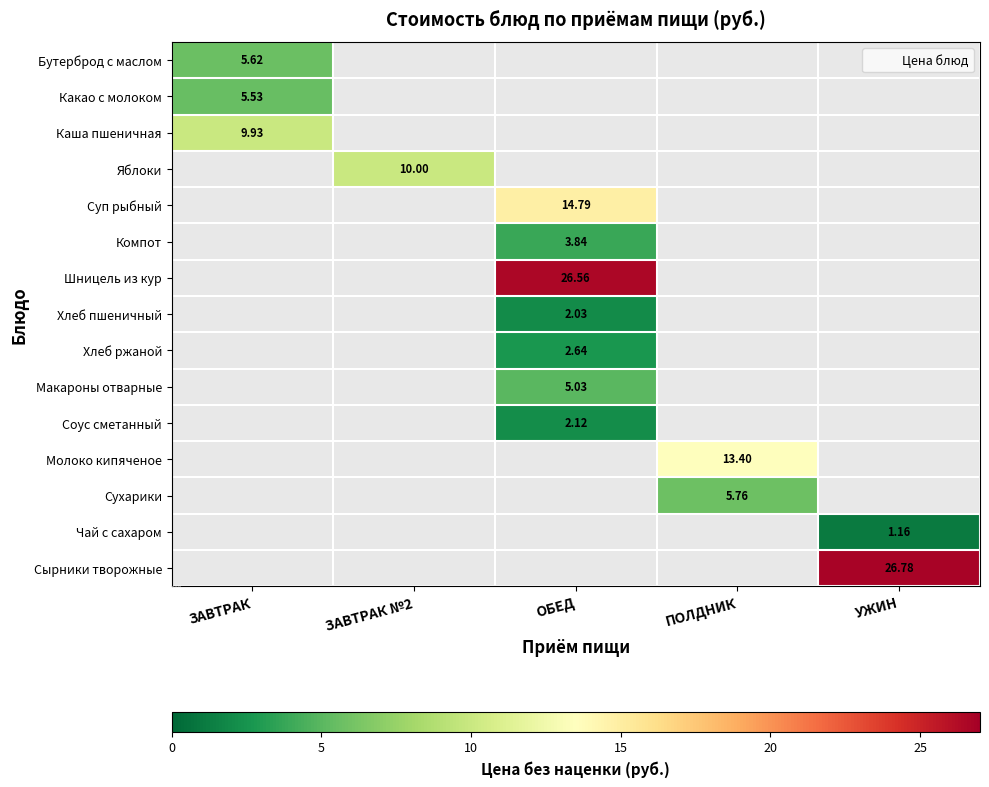

At ОБЕД, list the series in order from largest to smallest.

Шницель из кур, Суп рыбный, Макароны отварные, Компот, Хлеб ржаной, Соус сметанный, Хлеб пшеничный, Бутерброд с маслом, Какао с молоком, Каша пшеничная, Яблоки, Молоко кипяченое, Сухарики, Чай с сахаром, Сырники творожные